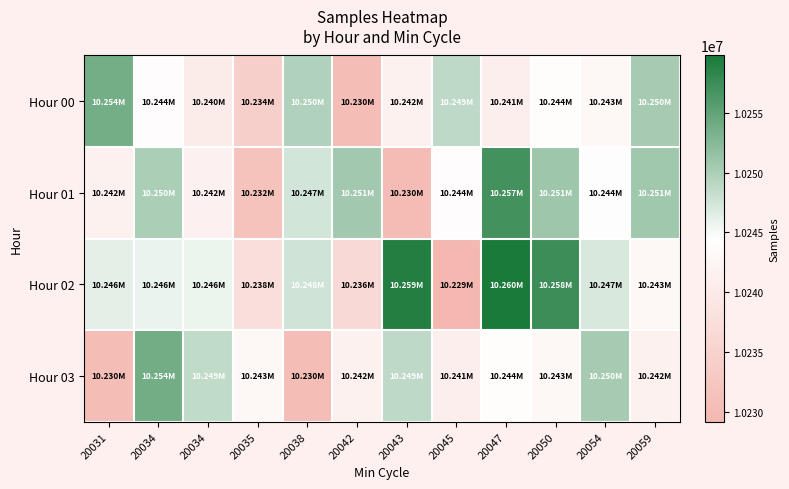

Rank the series at 20035 from highest to lowest value.

Hour 03, Hour 02, Hour 00, Hour 01